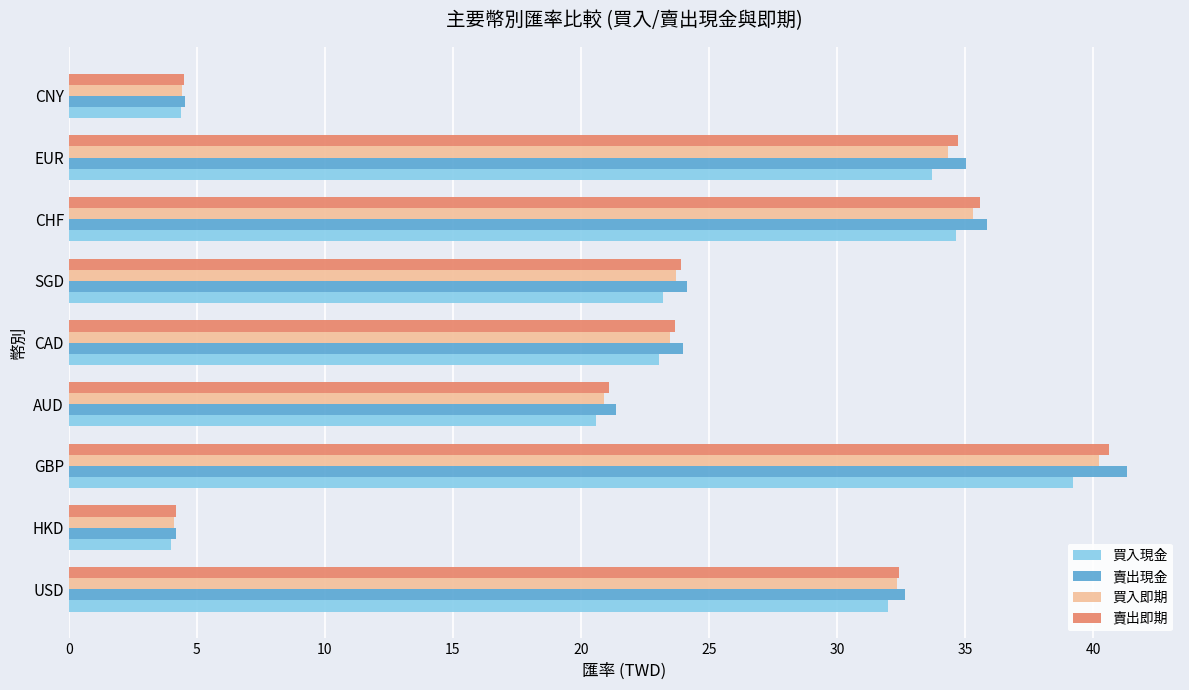

True or false: 賣出即期 has a value of 54.5 at EUR.

False